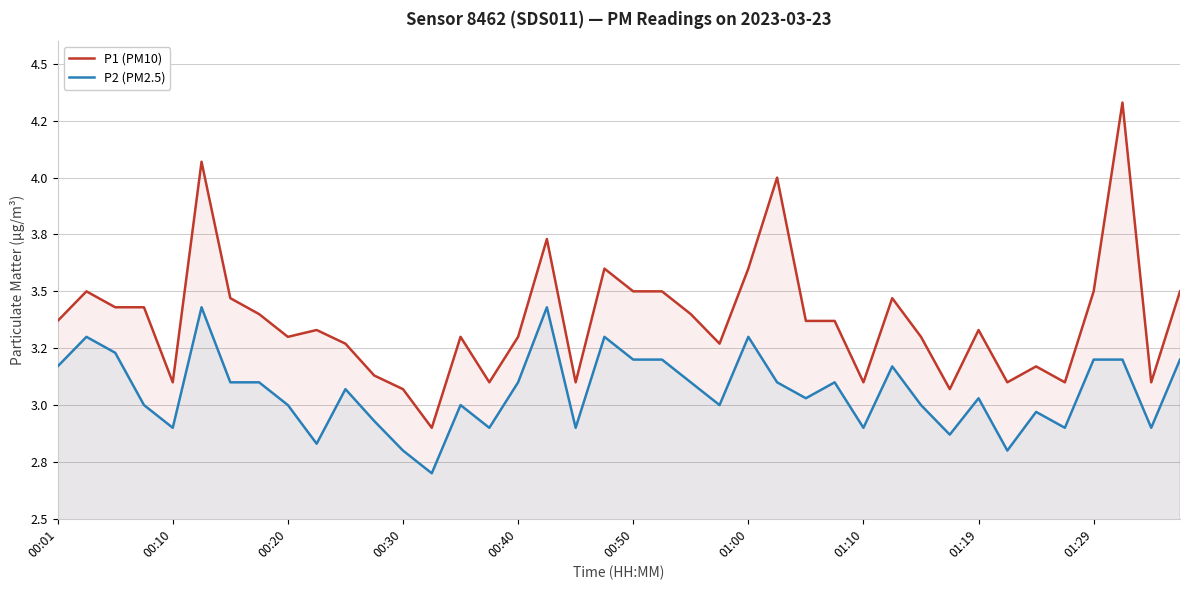

What is the difference between the highest and lowest values at 01:19?

0.3